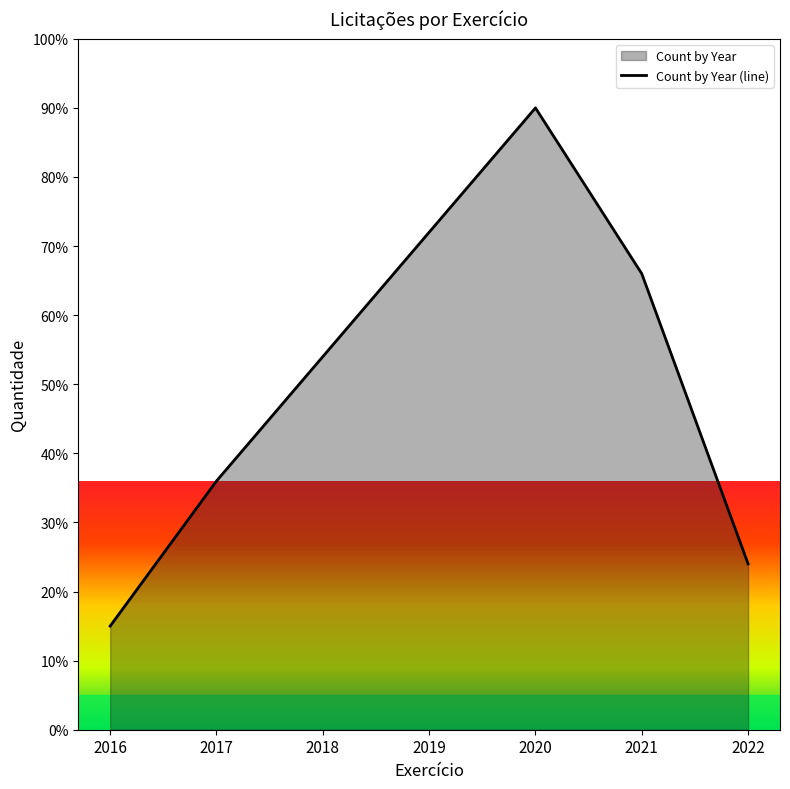

How many points are higher than both their immediate neighbors (excluding endpoints)?

1